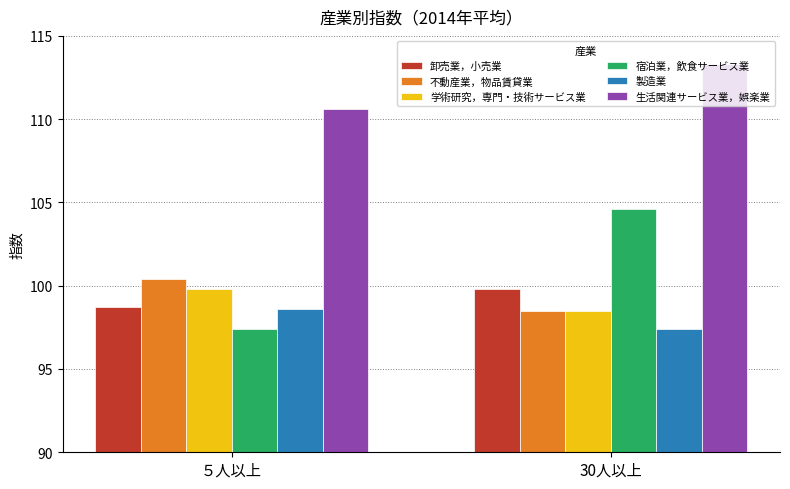

Where does the 宿泊業，飲食サービス業 series first go above 104?

30人以上